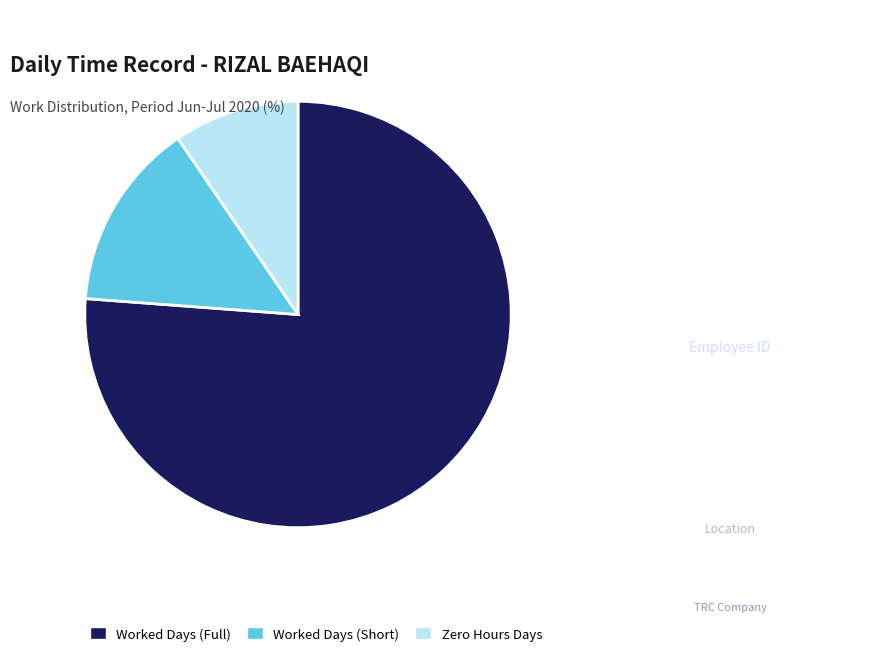

True or false: Worked Days (Short) accounts for 14% of the total.

True